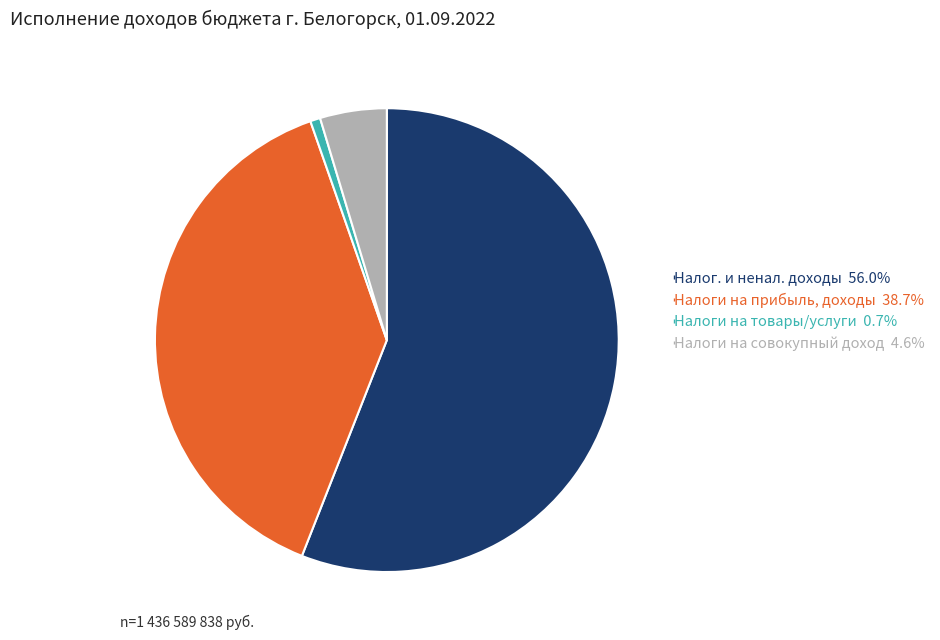

Is there any slice that represents more than half of the pie?

Yes